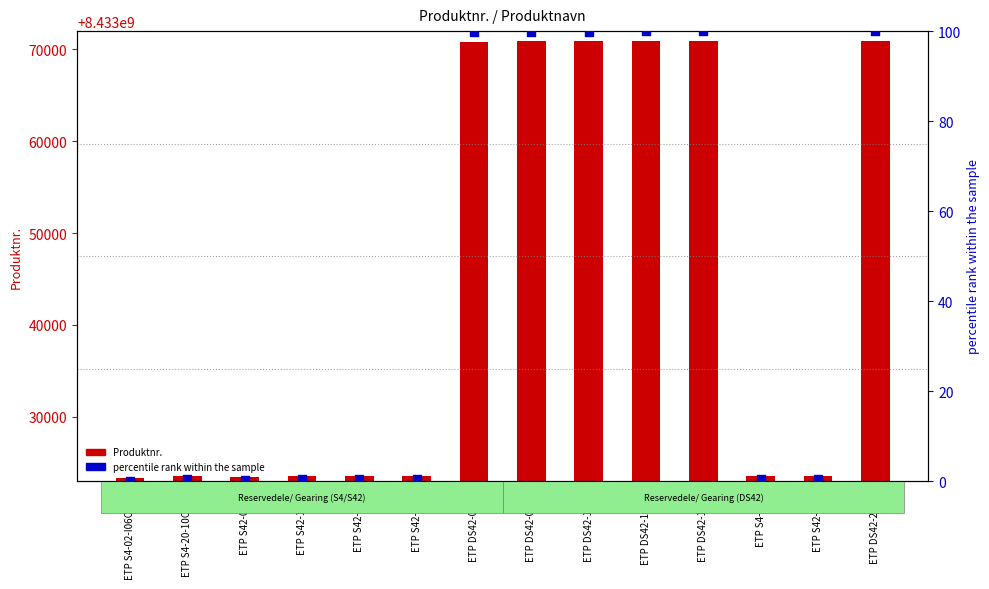

Which series has the largest total across all categories?

Produktnr.